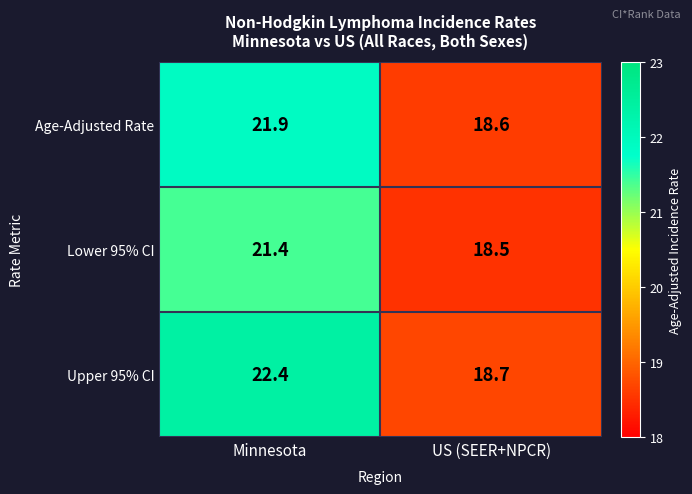

What is the difference between the Upper 95% CI values at US (SEER+NPCR) and Minnesota?

3.7